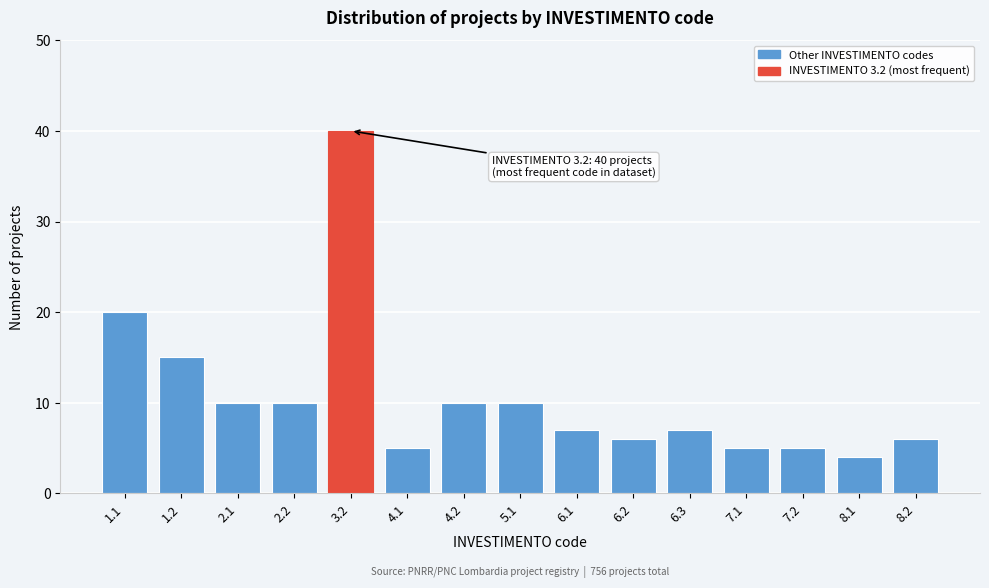

Reading left to right, list all the values displayed in this chart.

20	15	10	10	40	5	10	10	7	6	7	5	5	4	6